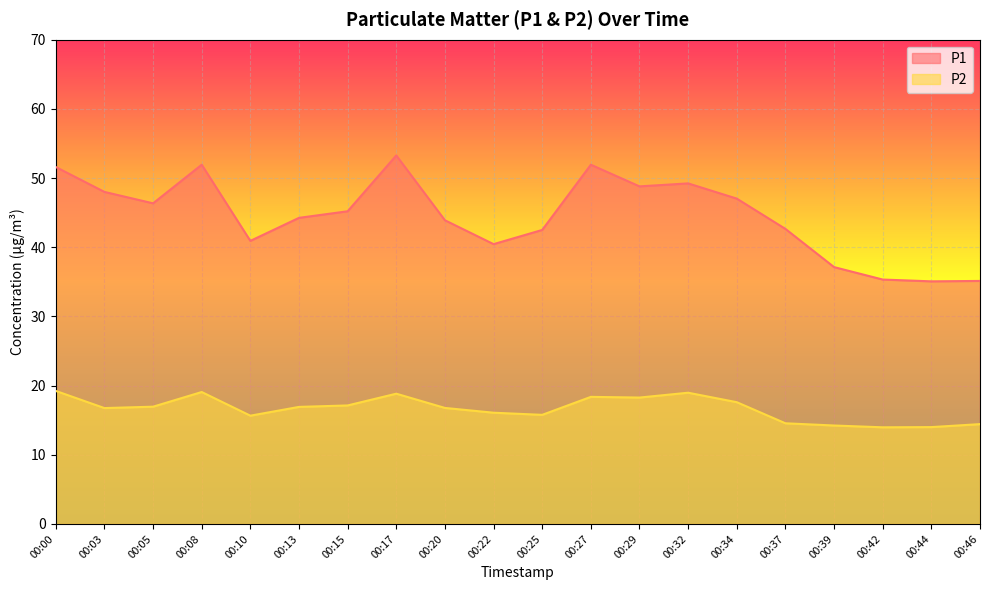

Rank the categories by P2 value from lowest to highest.

00:42, 00:44, 00:39, 00:46, 00:37, 00:10, 00:25, 00:22, 00:03, 00:20, 00:13, 00:05, 00:15, 00:34, 00:29, 00:27, 00:17, 00:32, 00:08, 00:00